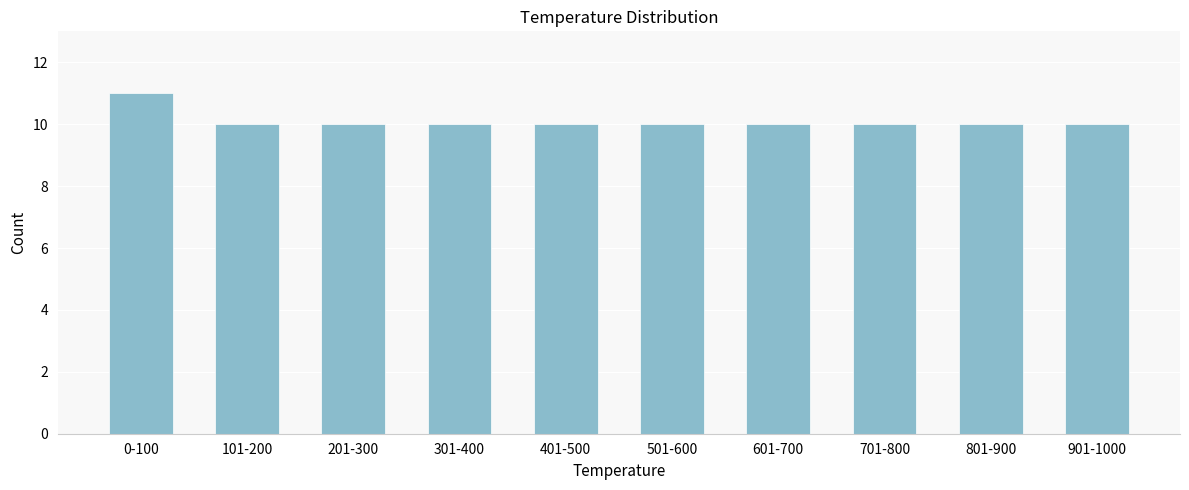

Reading right to left, transcribe all the data shown in this chart.

10	10	10	10	10	10	10	10	10	11